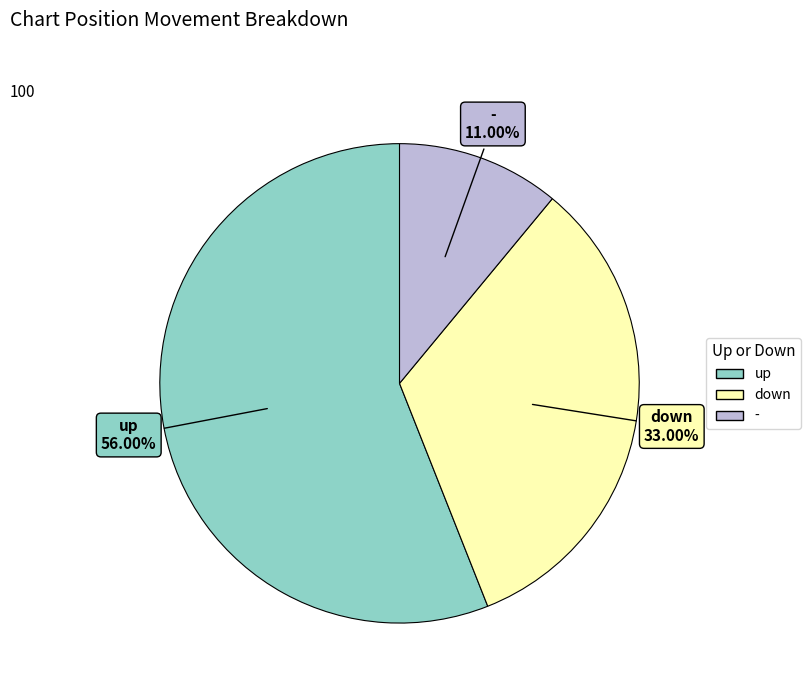

What portion of the pie excludes -?

89.0%